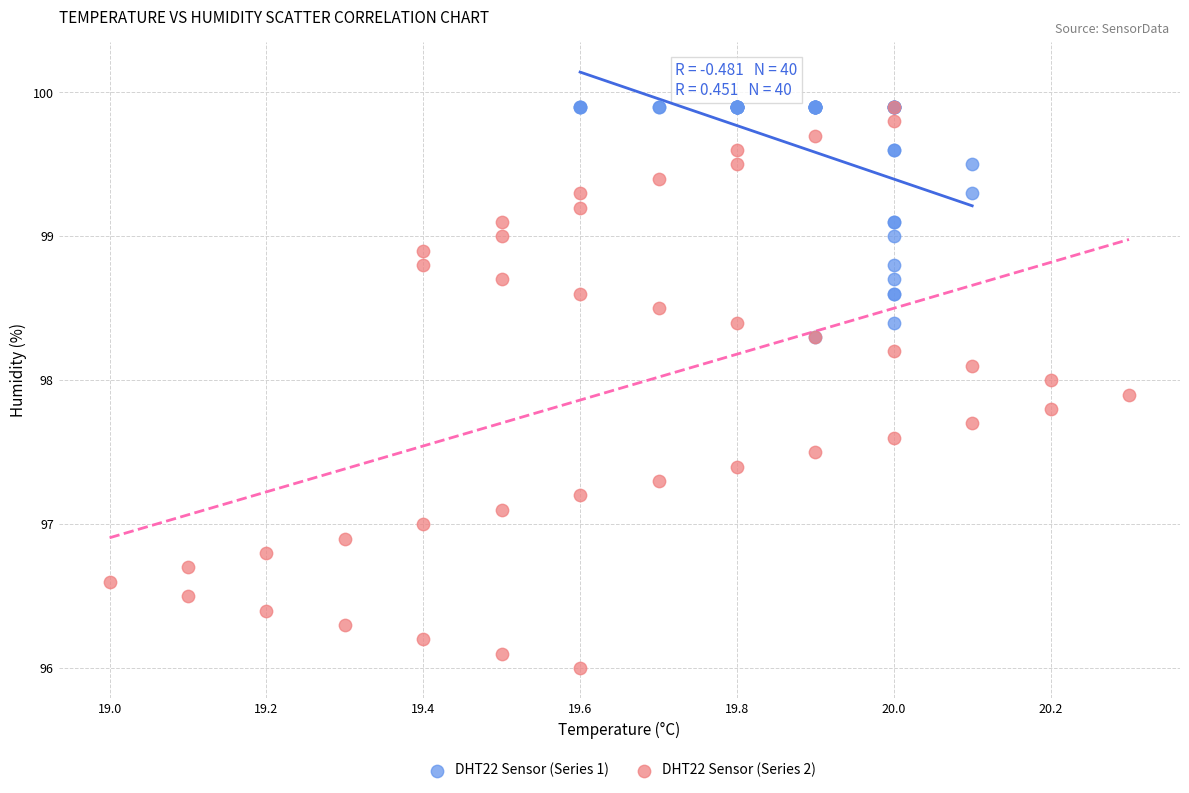

Which series reaches the minimum Y coordinate?

DHT22 Sensor (Series 2)